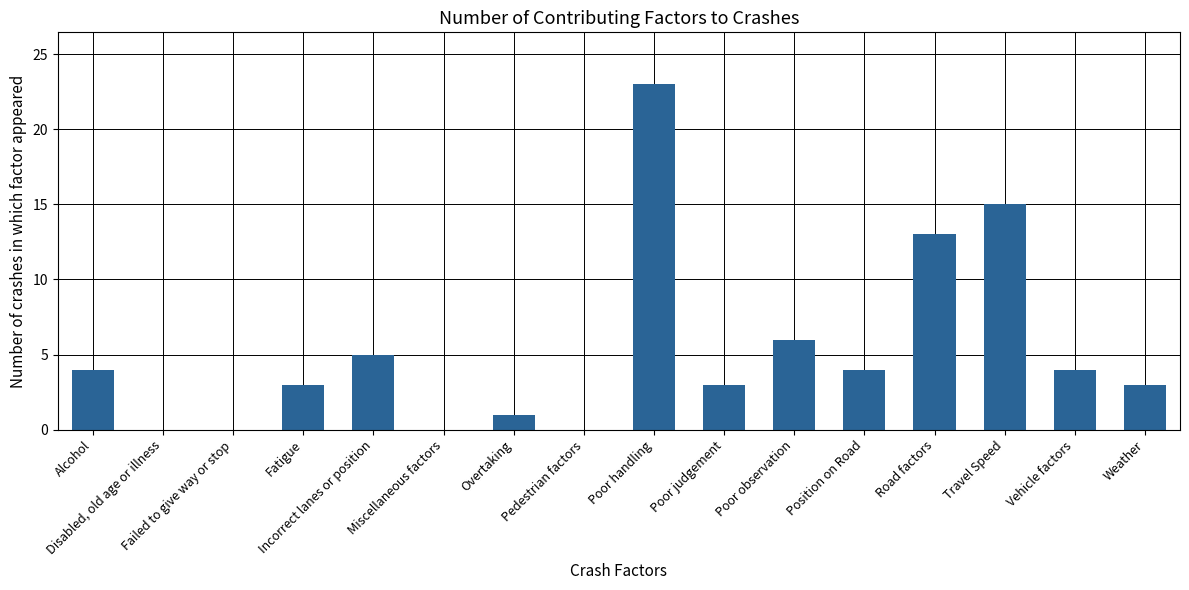

Reading left to right, transcribe all the data shown in this chart.

Alcohol=4	Disabled, old age or illness=0	Failed to give way or stop=0	Fatigue=3	Incorrect lanes or position=5	Miscellaneous factors=0	Overtaking=1	Pedestrian factors=0	Poor handling=23	Poor judgement=3	Poor observation=6	Position on Road=4	Road factors=13	Travel Speed=15	Vehicle factors=4	Weather=3